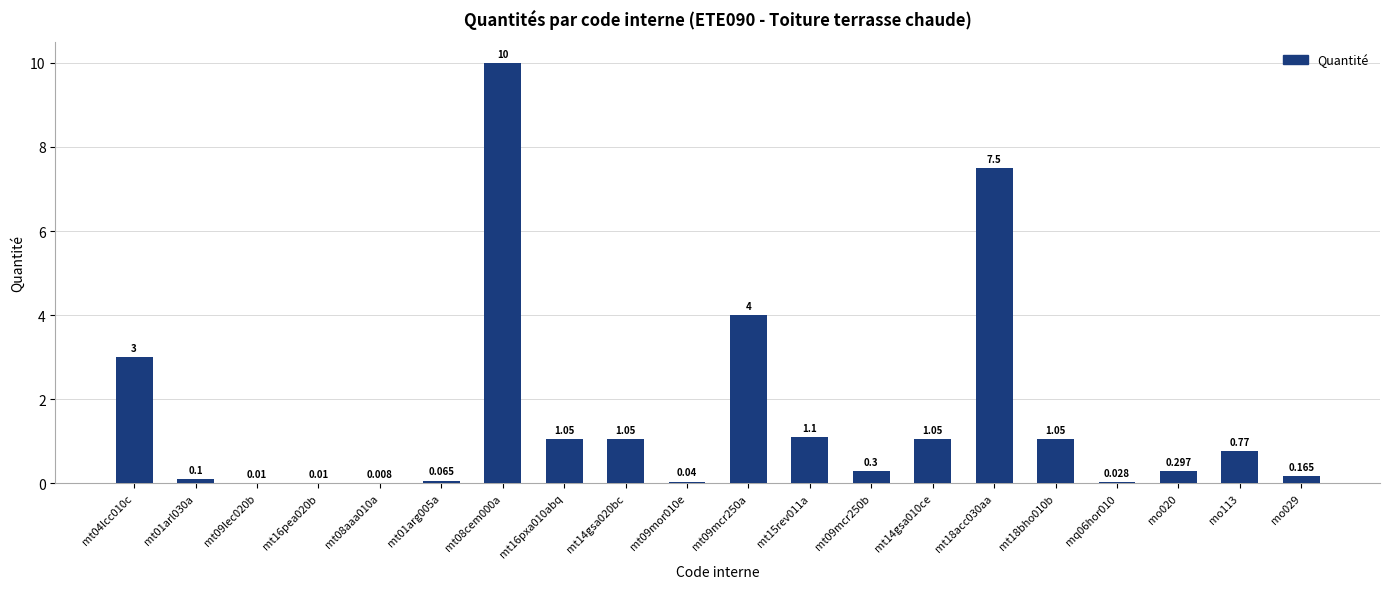

Read the value at mt15rev011a.

1.1